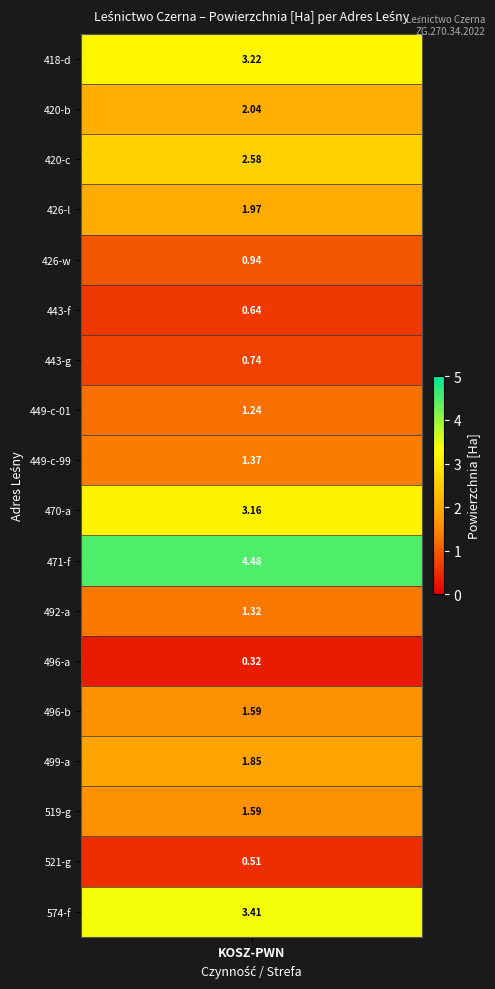

What is the difference between the second highest and second lowest values?

2.9